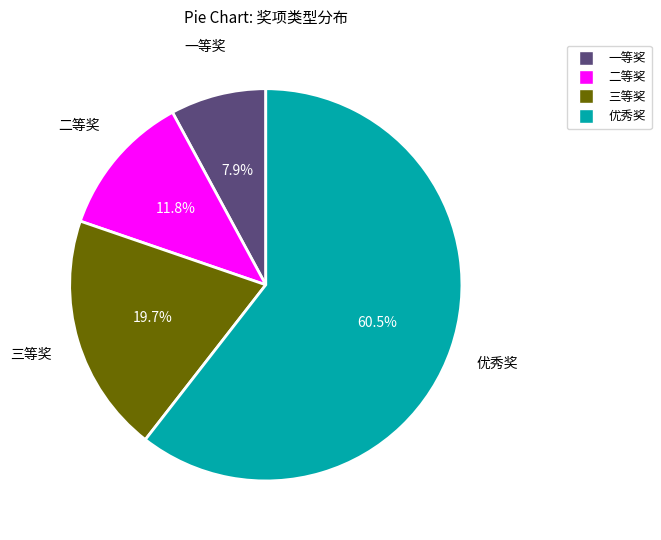

True or false: 一等奖 accounts for 8% of the total.

True